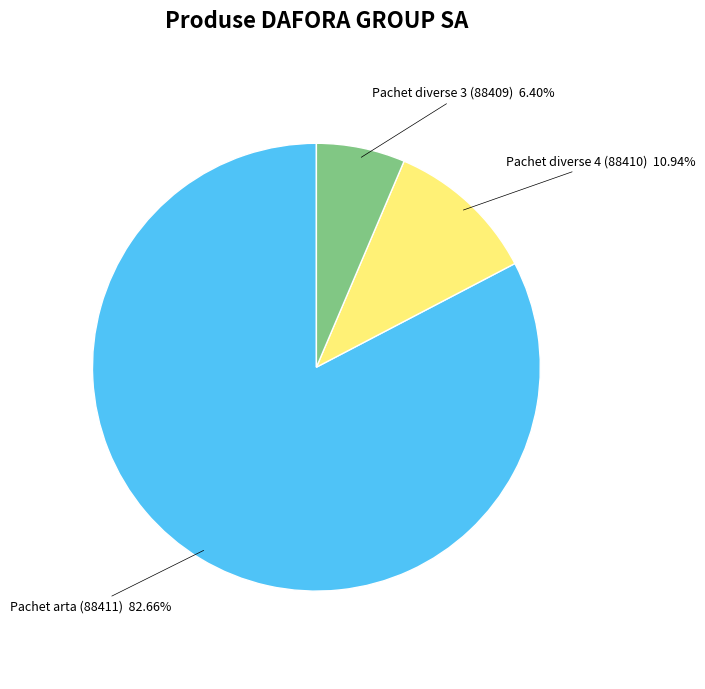

To the nearest percent, what is the average slice percentage?

33%